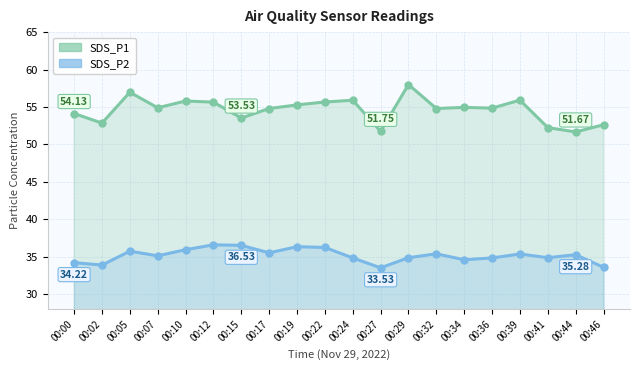

Reading left to right, list all the values displayed in this chart.

SDS_P1: 00:00=54.1	00:02=52.9	00:05=57.0	00:07=54.9	00:10=55.8	00:12=55.6	00:15=53.5	00:17=54.8	00:19=55.3	00:22=55.7	00:24=55.9	00:27=51.8	00:29=58.0	00:32=54.8	00:34=55.0	00:36=54.9	00:39=55.9	00:41=52.2	00:44=51.7	00:46=52.6
SDS_P2: 00:00=34.2	00:02=33.9	00:05=35.8	00:07=35.1	00:10=36.0	00:12=36.6	00:15=36.5	00:17=35.5	00:19=36.4	00:22=36.2	00:24=34.9	00:27=33.5	00:29=34.9	00:32=35.4	00:34=34.6	00:36=34.9	00:39=35.4	00:41=34.9	00:44=35.3	00:46=33.6